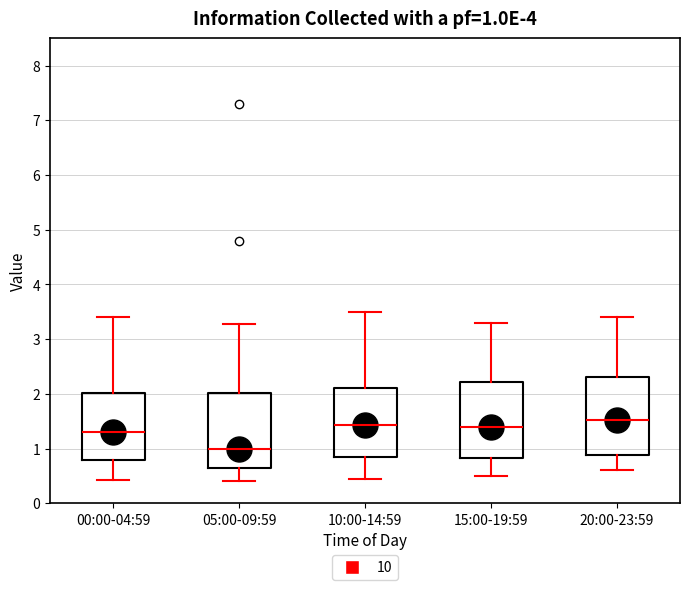

Which box's median line is the highest?

20:00-23:59